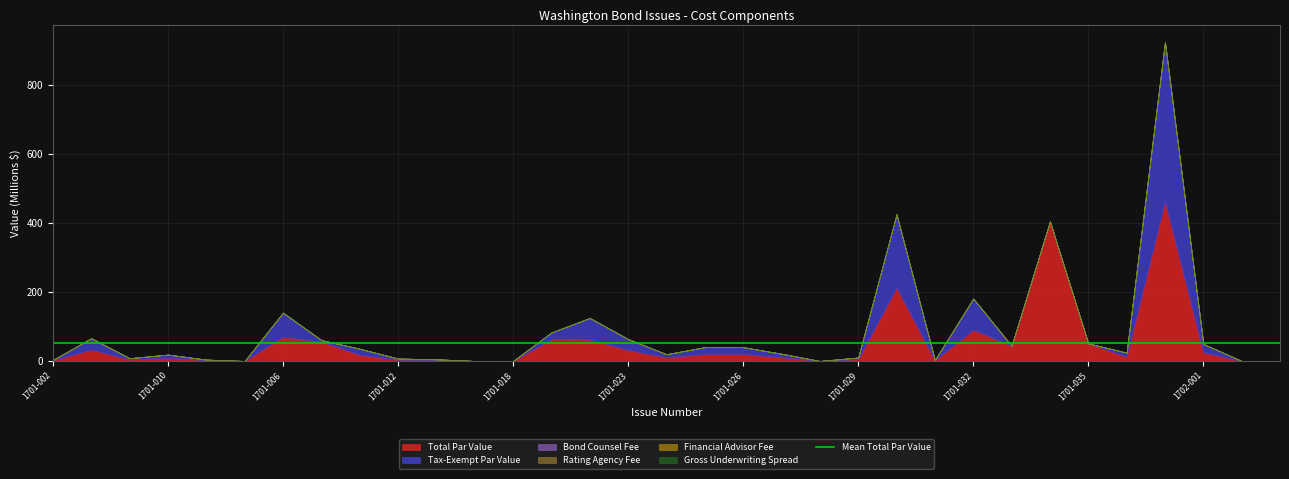

At which label is Rating Agency Fee closest to 86100?

1701-006